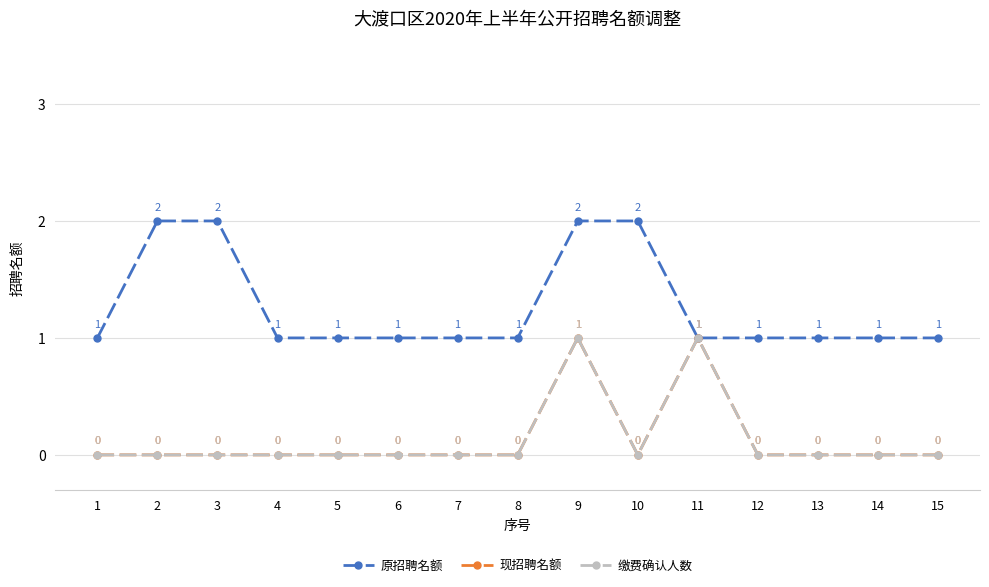

True or false: 现招聘名额 has more than 1 interior local peaks.

True